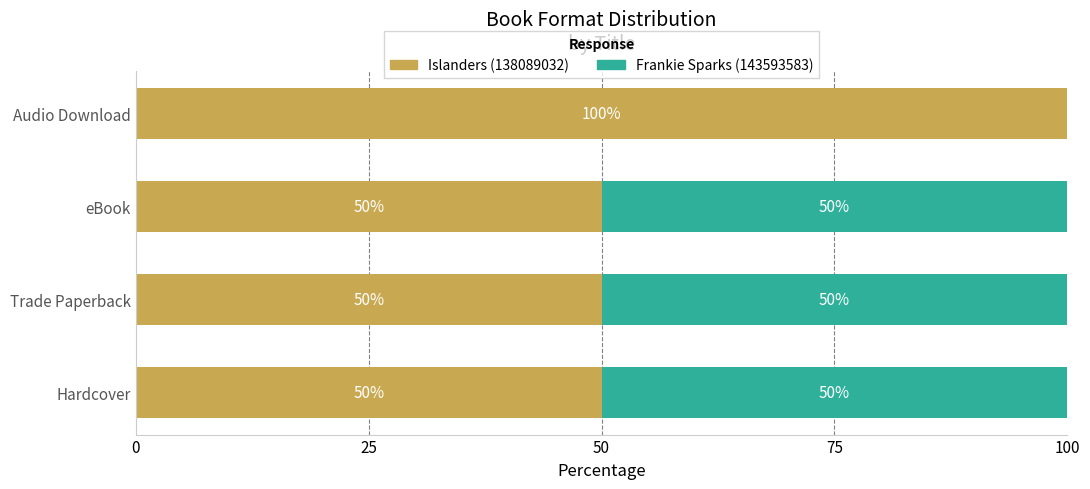

True or false: Islanders (138089032) has a value of 35 at Audio Download.

False